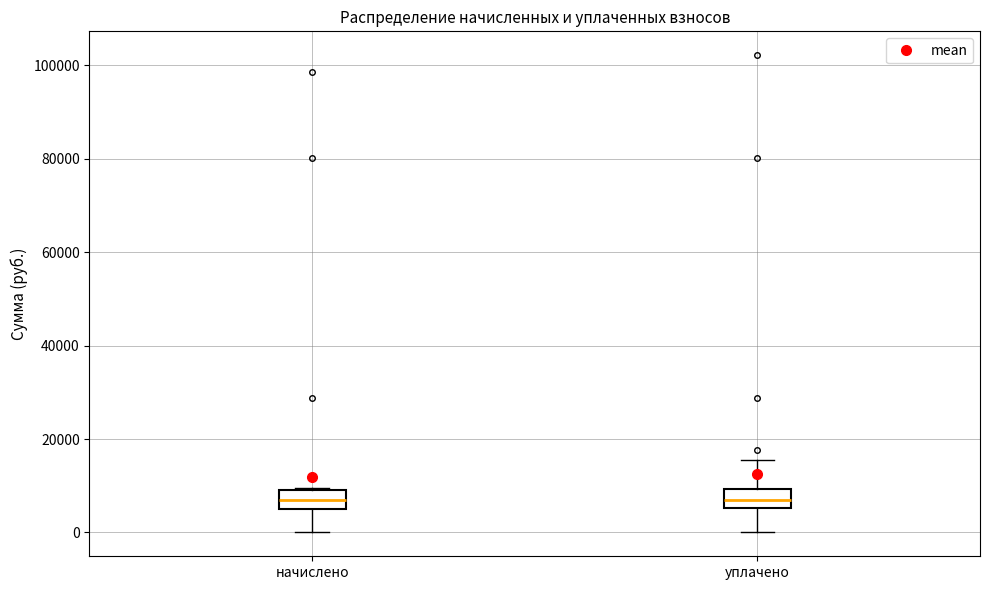

Reading left to right, read every box against the y-axis: the position of its median line, the range the box covers, and the ends of its whiskers. The values are not printed on the chart, so give them approximately, as read against the axis.

начислено: median 6000 (inside the box), box 6000 to 10000, whiskers 0 to 10000
уплачено: median 6000 (inside the box), box 6000 to 10000, whiskers 0 to 16000